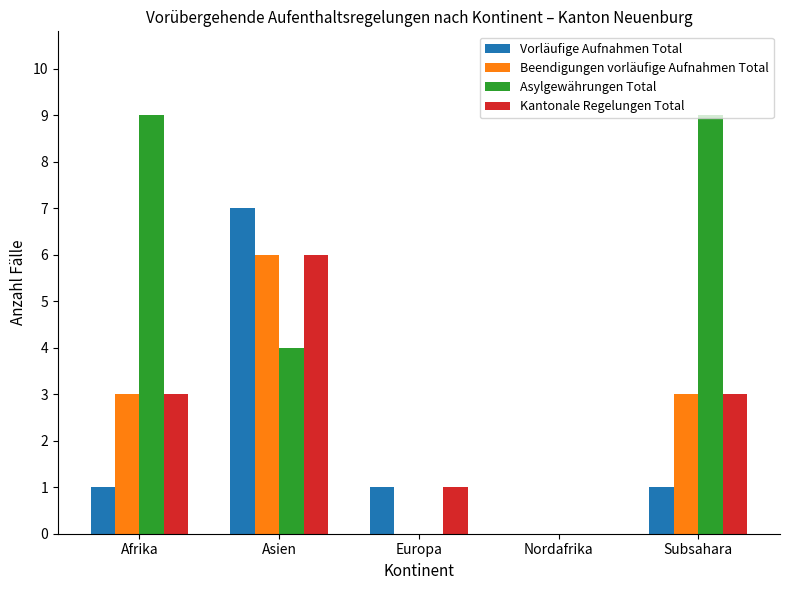

Which category has the highest value in the Kantonale Regelungen Total series?

Asien